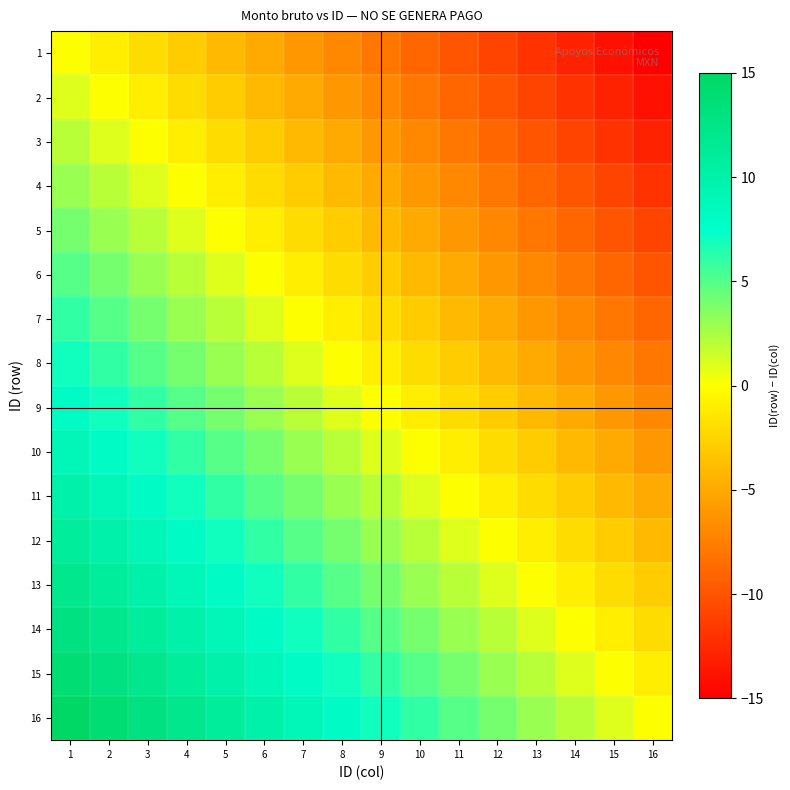

Which series has the largest total across all categories?

16